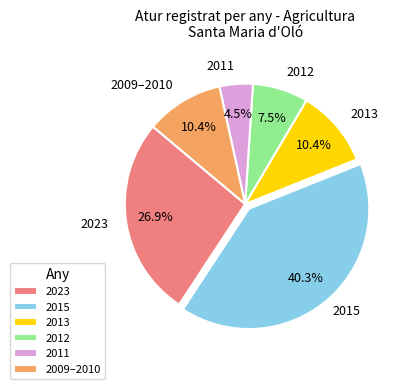

Combined, do 2009–2010 and 2023 account for over 50%?

No